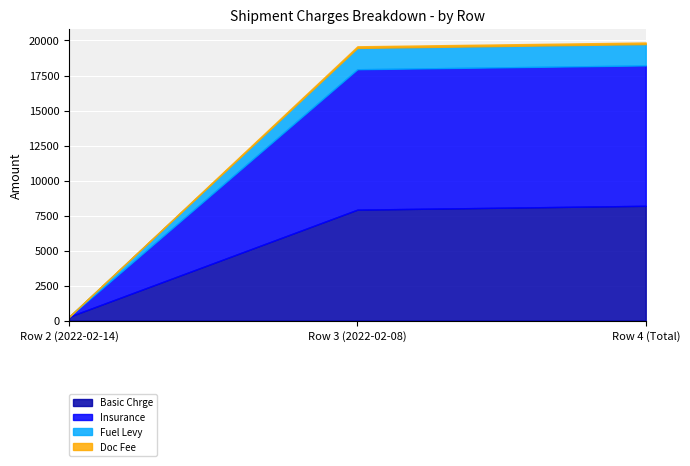

Does the chart display data point markers on the line(s)?

No